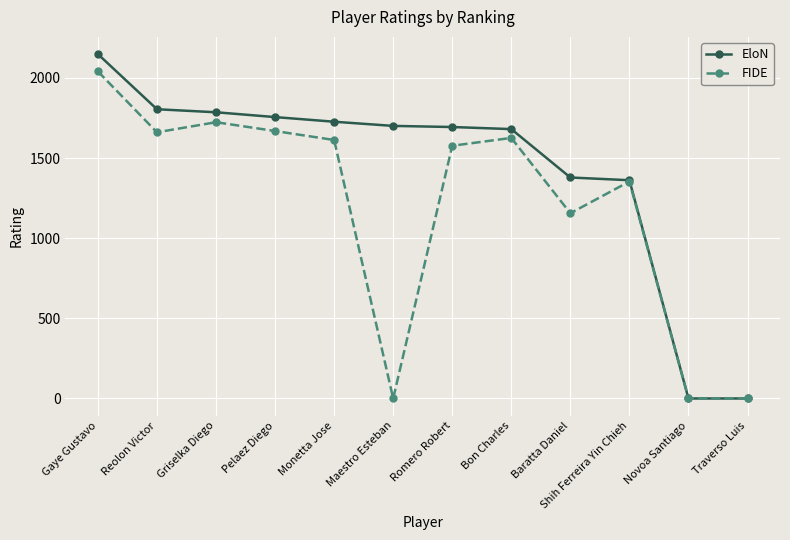

Rank the series at Griselka Diego from lowest to highest value.

FIDE, EloN